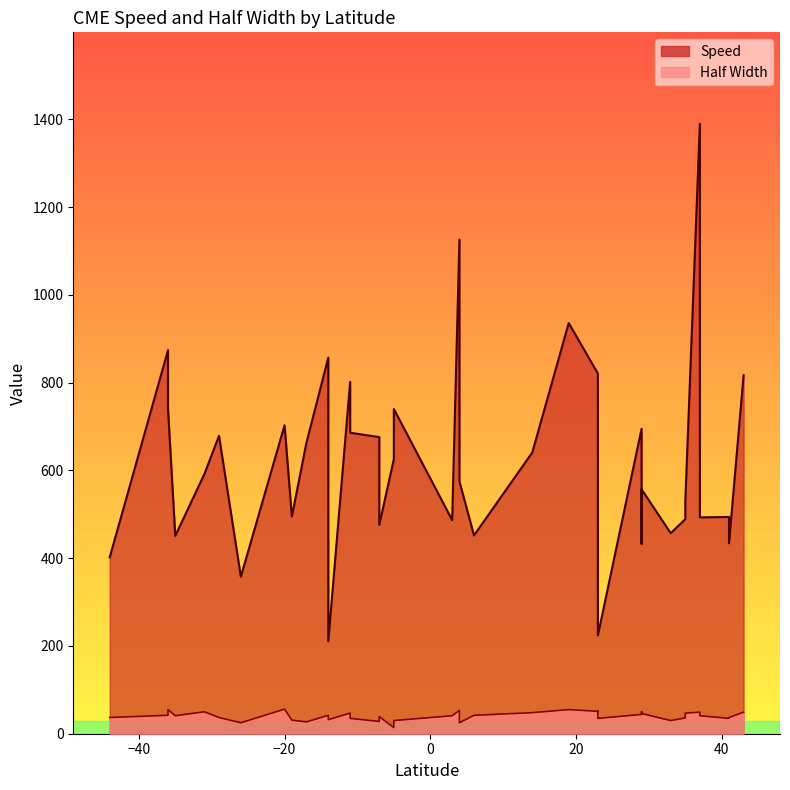

What is the total value across all series at -35?

492